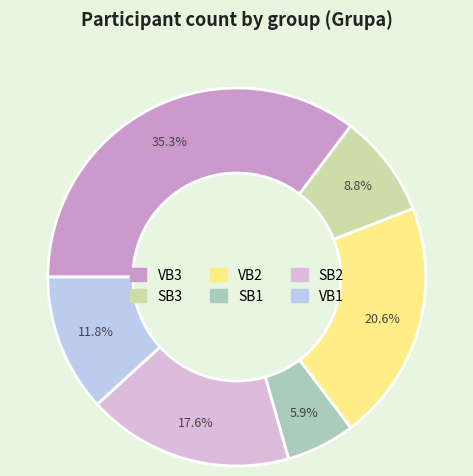

What is the largest slice in the pie chart?

VB3